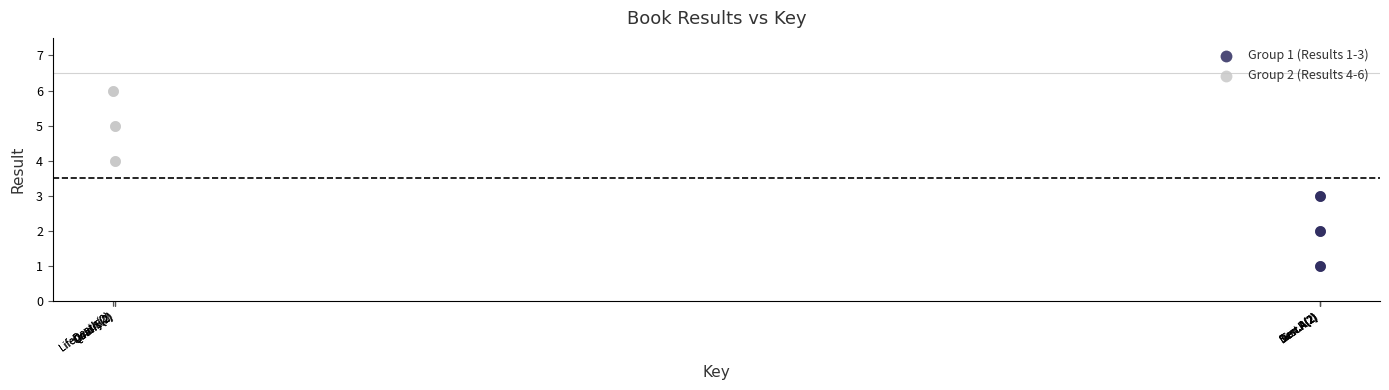

What are all the series names shown in the legend?

Group 1 (Results 1-3), Group 2 (Results 4-6)